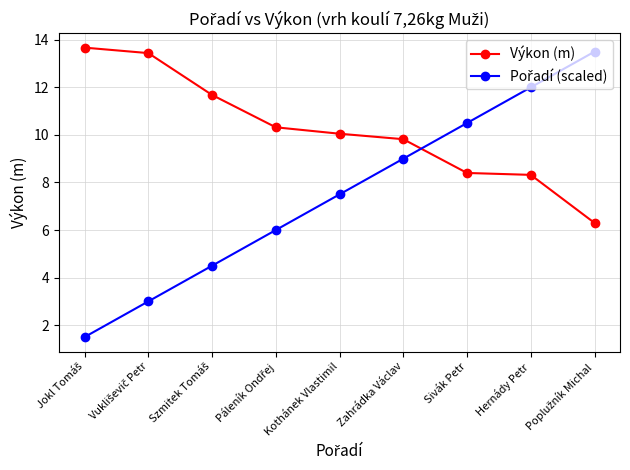

What is the maximum value shown in the chart?

13.7